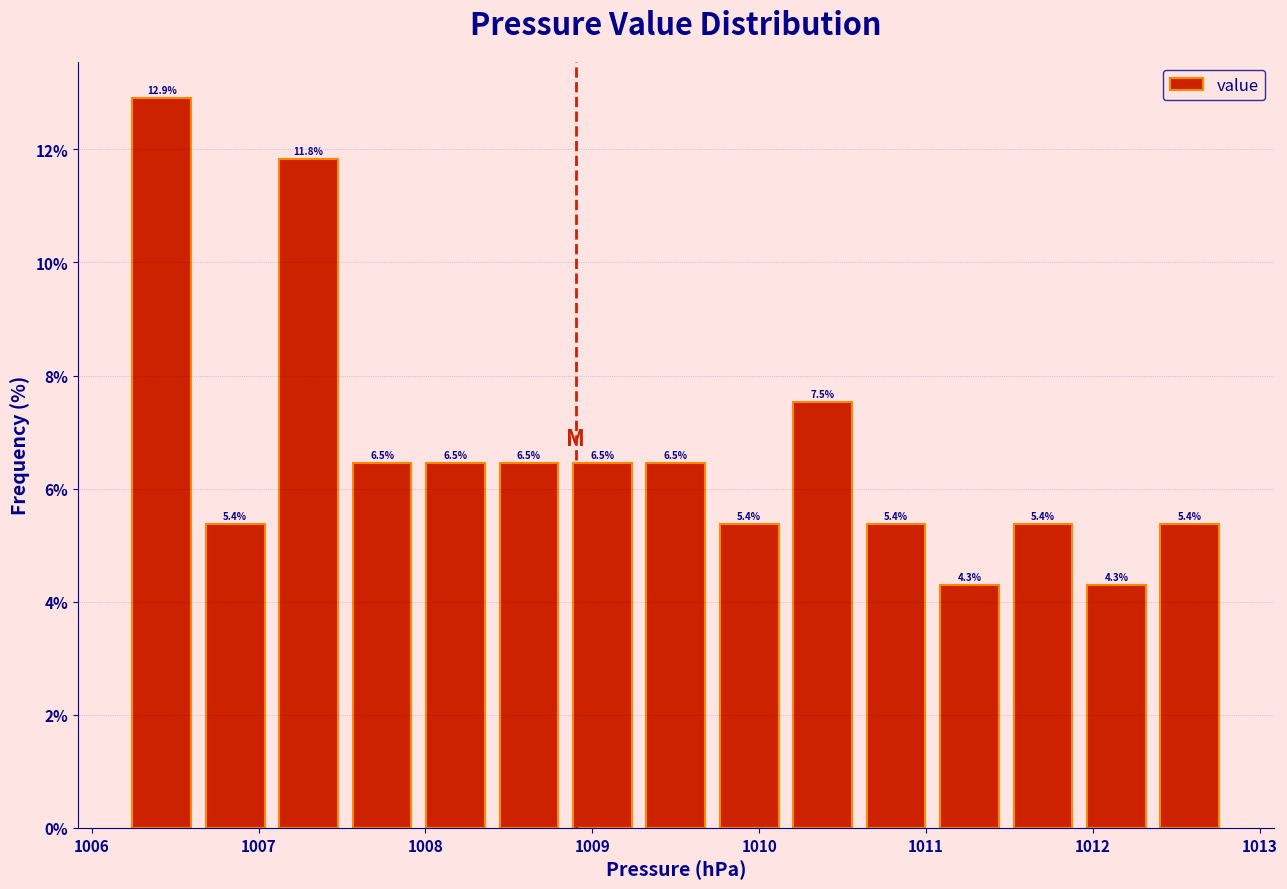

Which range on the x-axis has the tallest bar?

1006.20 to 1006.64